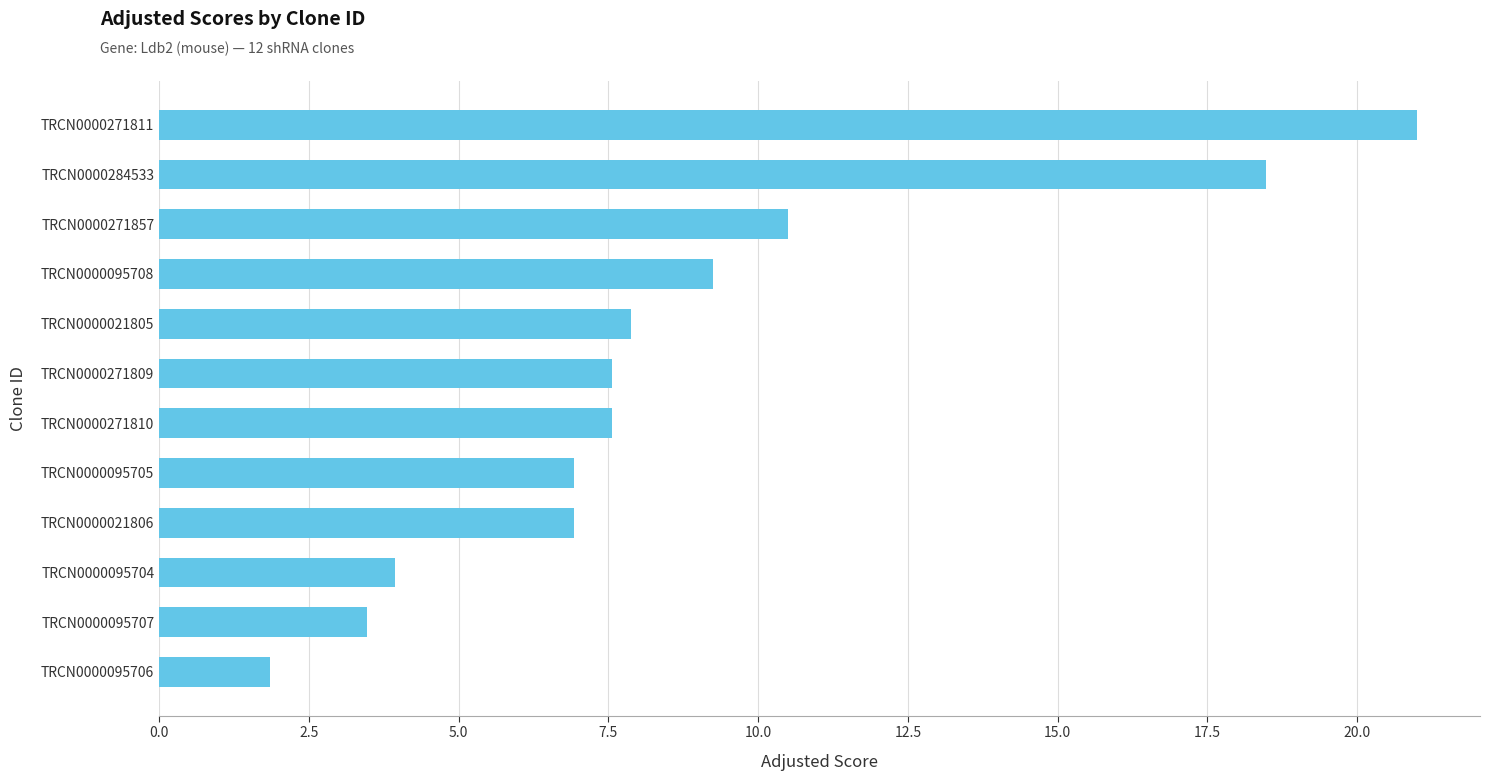

Is it true that the value at TRCN0000271810 is 3.5?

False